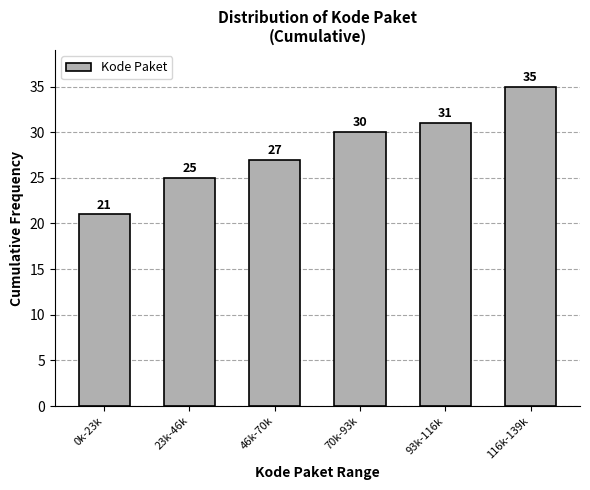

Reading right to left, transcribe all the data shown in this chart.

116k-139k=35	93k-116k=31	70k-93k=30	46k-70k=27	23k-46k=25	0k-23k=21